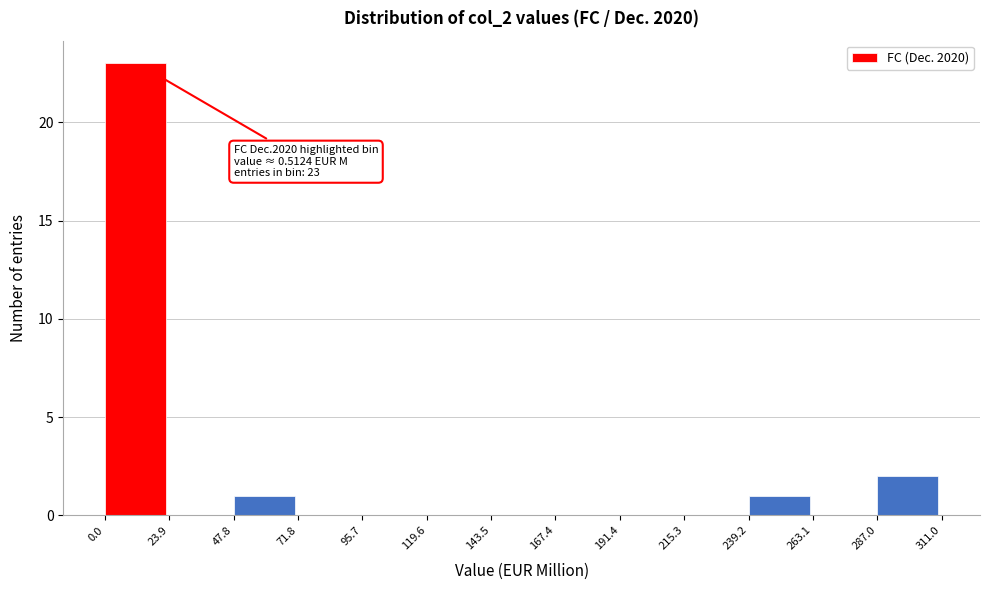

Which range on the x-axis has the tallest bar?

0.0 to 23.9